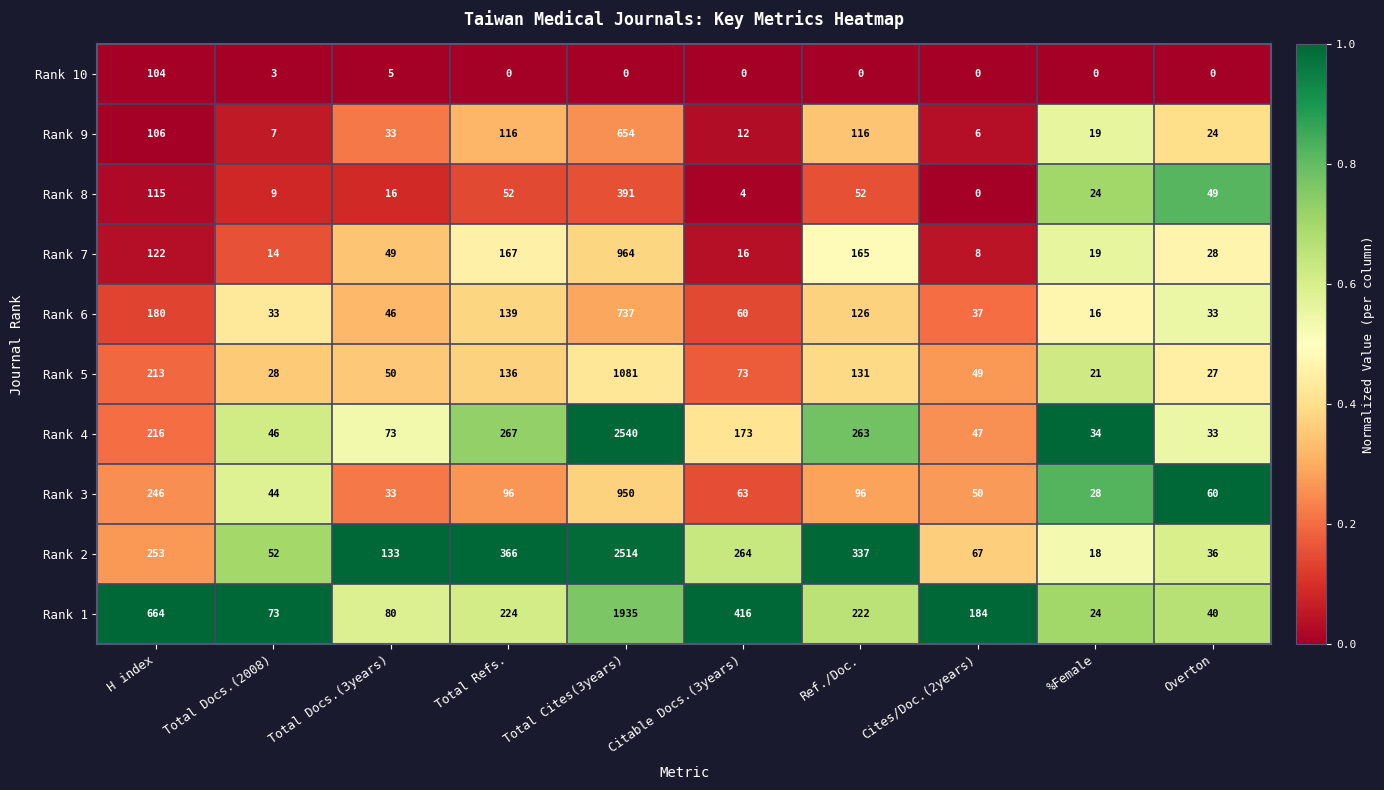

Rank the series at Total Refs. from lowest to highest value.

Rank 10, Rank 8, Rank 3, Rank 9, Rank 5, Rank 6, Rank 7, Rank 1, Rank 4, Rank 2